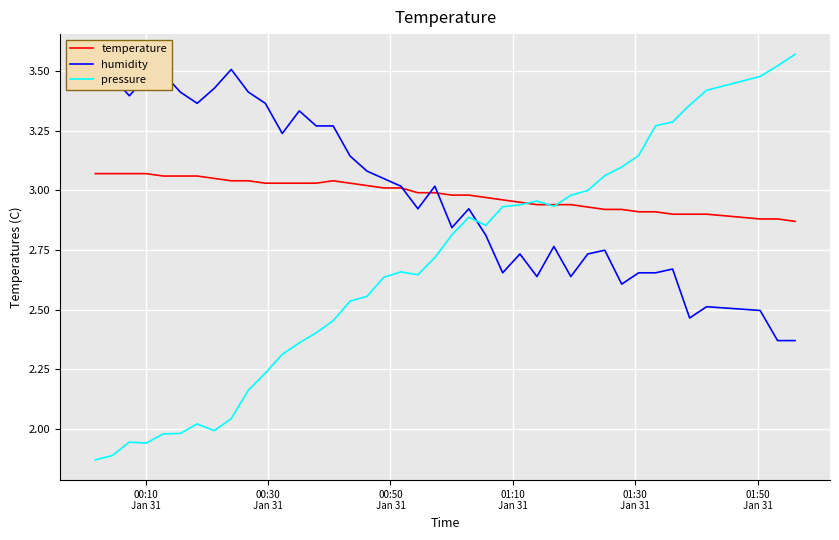

What is the value of the temperature point at the 17th from the left?

3.0